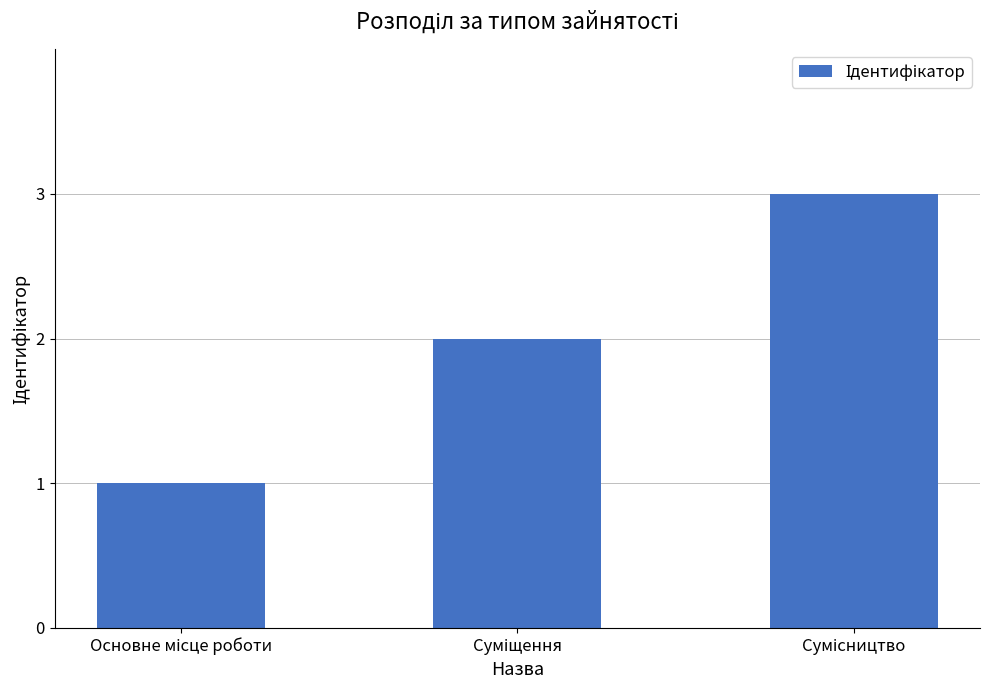

What is the average value?

2